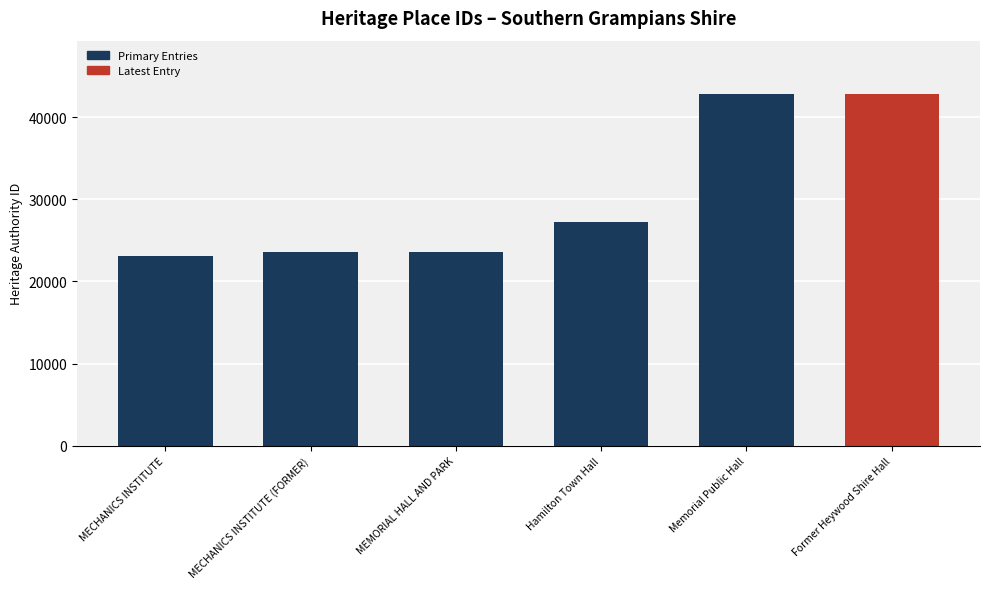

What is the sum of the values at MECHANICS INSTITUTE (FORMER) and MEMORIAL HALL AND PARK?

47236